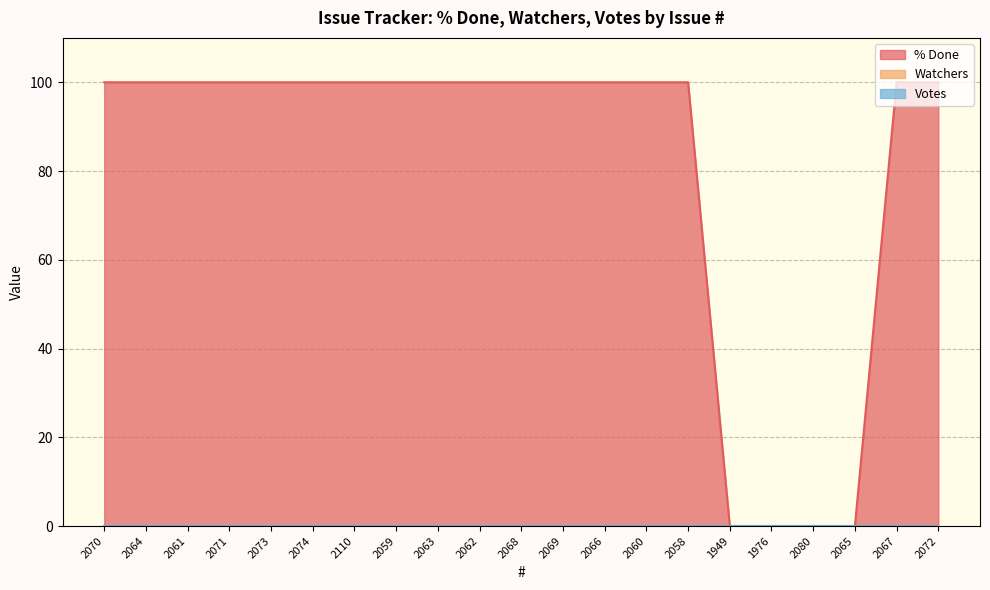

Which series has the widest spread of values?

% Done